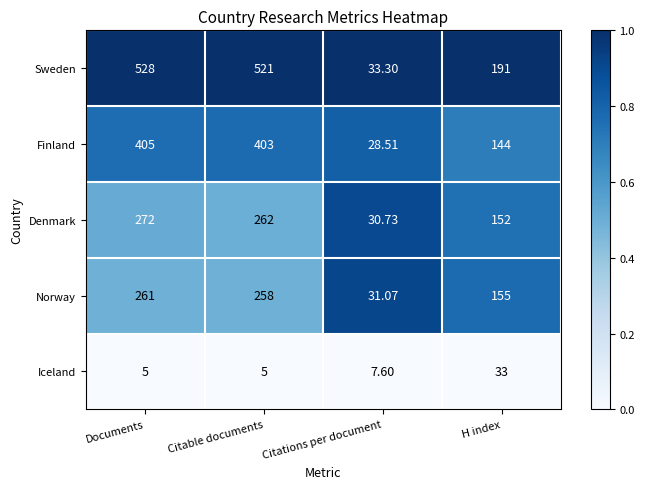

List the series in order of their peak value, highest first.

Sweden, Finland, Denmark, Norway, Iceland